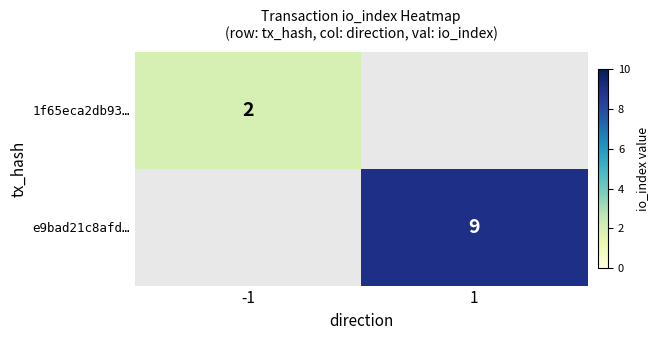

Is the value of e9bad21c8afd… at 1 greater than the value of 1f65eca2db93… at -1?

Yes